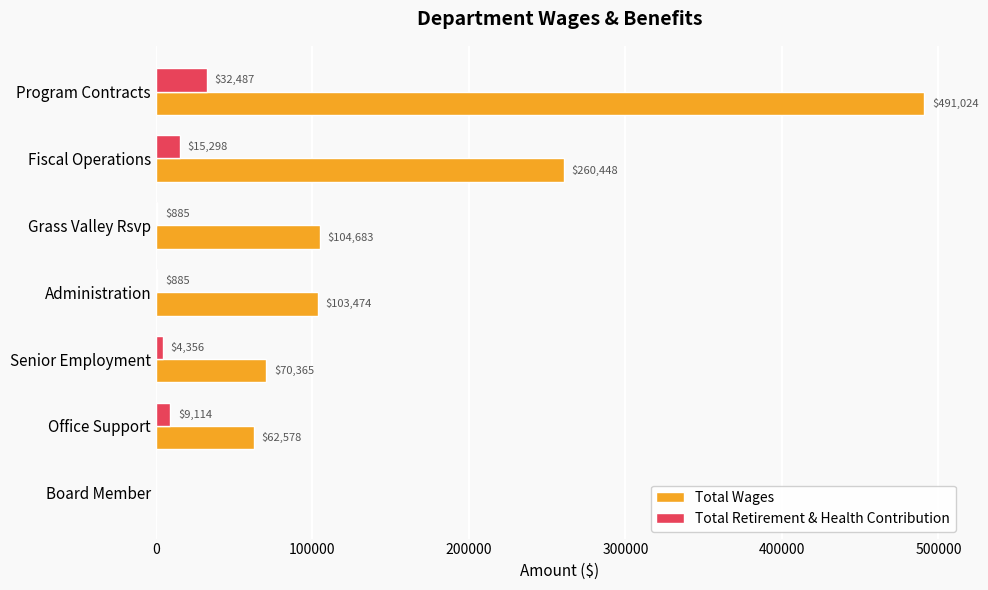

What is the sum of all Total Retirement & Health Contribution values?

63025